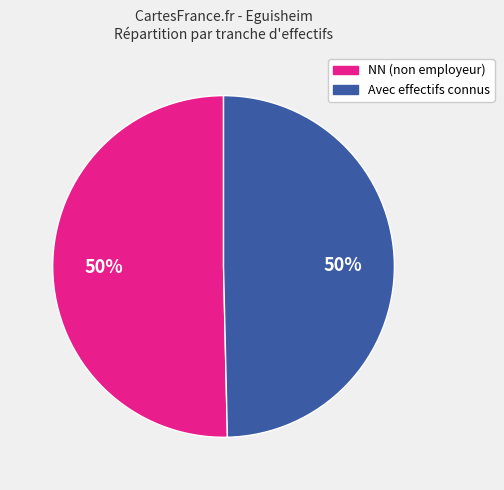

How many segments does this pie chart have?

2